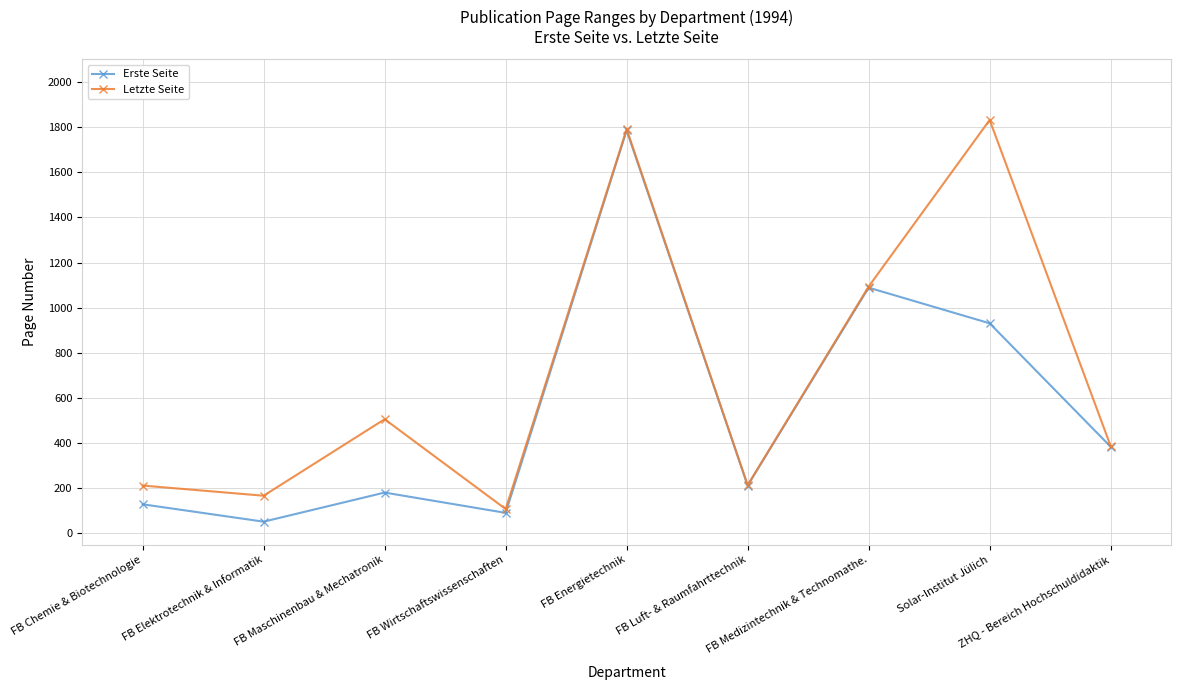

Which series changed the most between FB Wirtschaftswissenschaften and FB Energietechnik?

Erste Seite